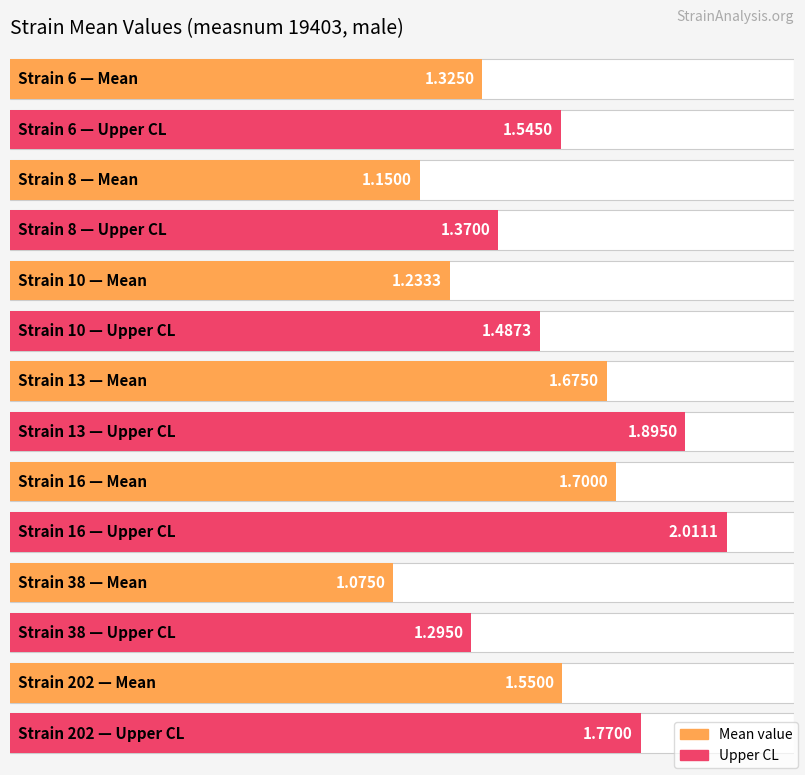

At which category does the chart reach its peak across all series?

16